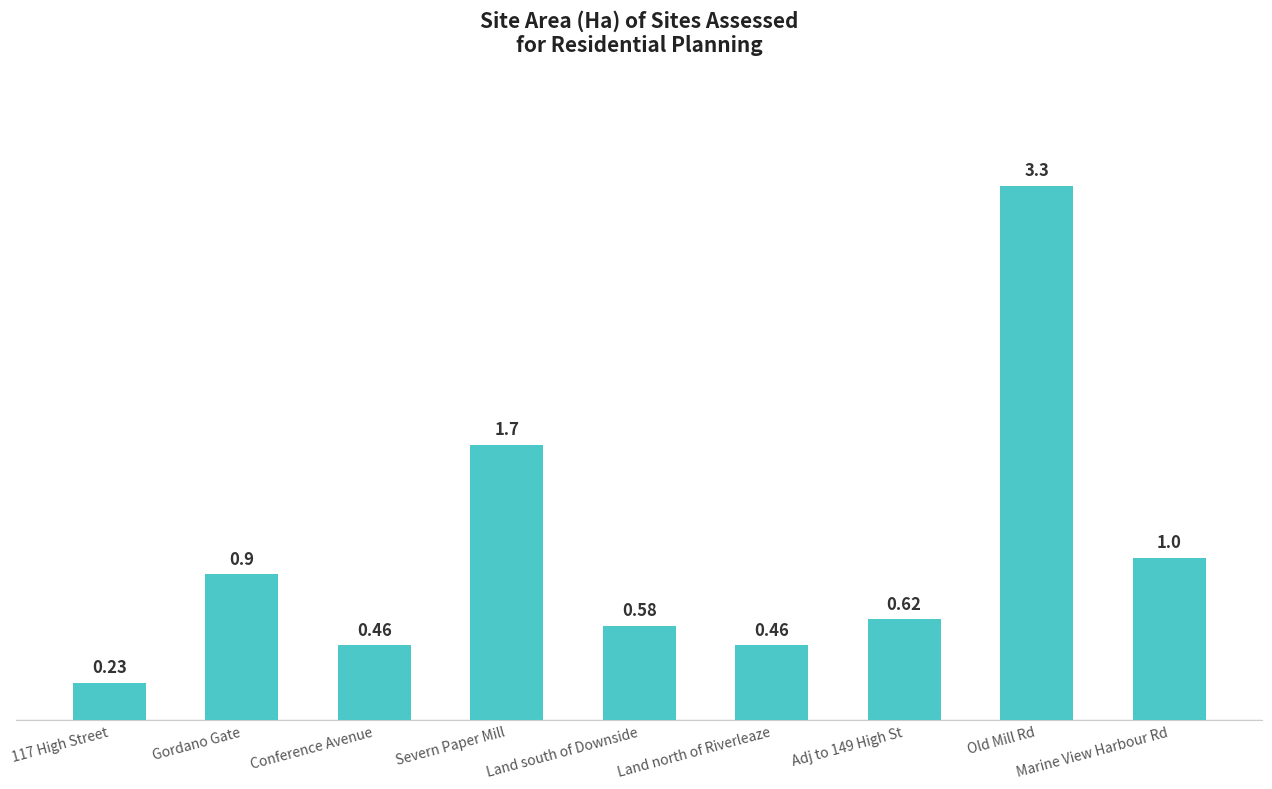

What is the average value?

1.0